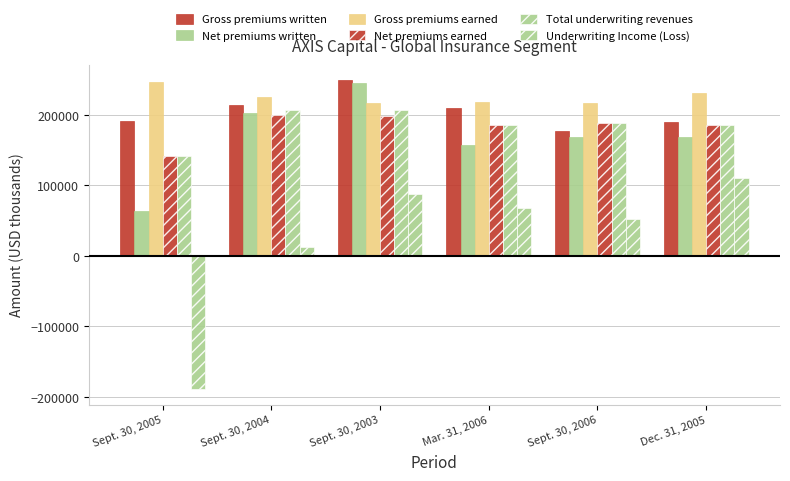

Which series has the widest spread of values?

Underwriting Income (Loss)